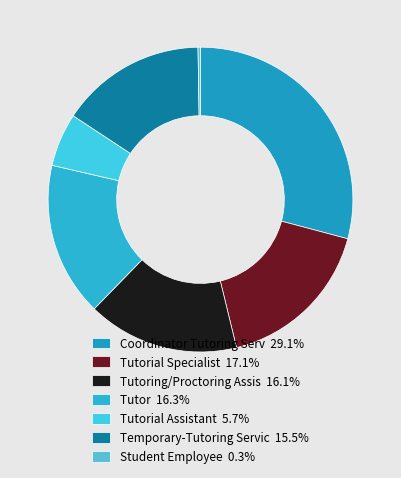

Does any single category account for the majority?

No